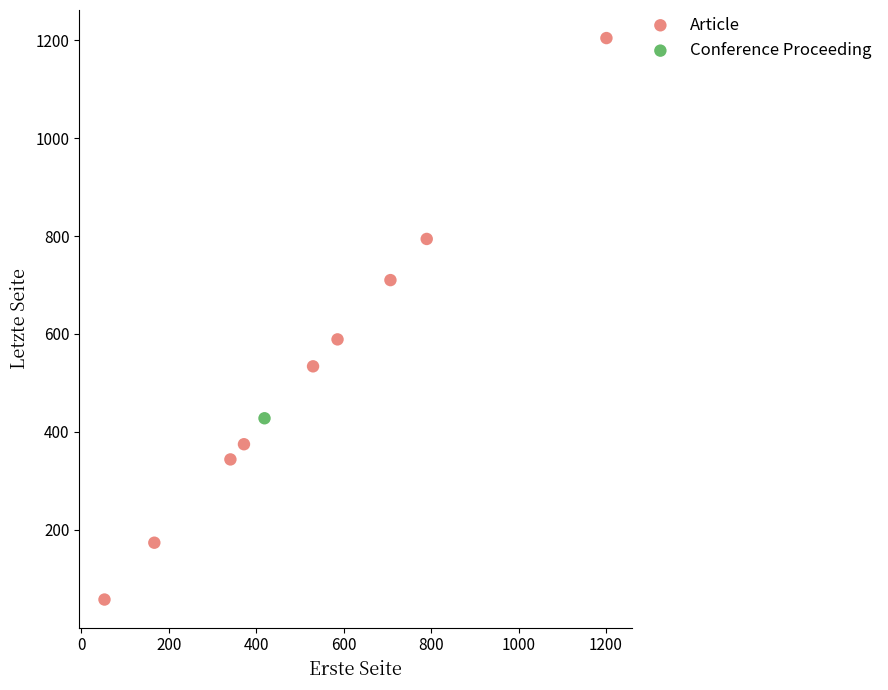

What are all the series names shown in the legend?

Article, Conference Proceeding